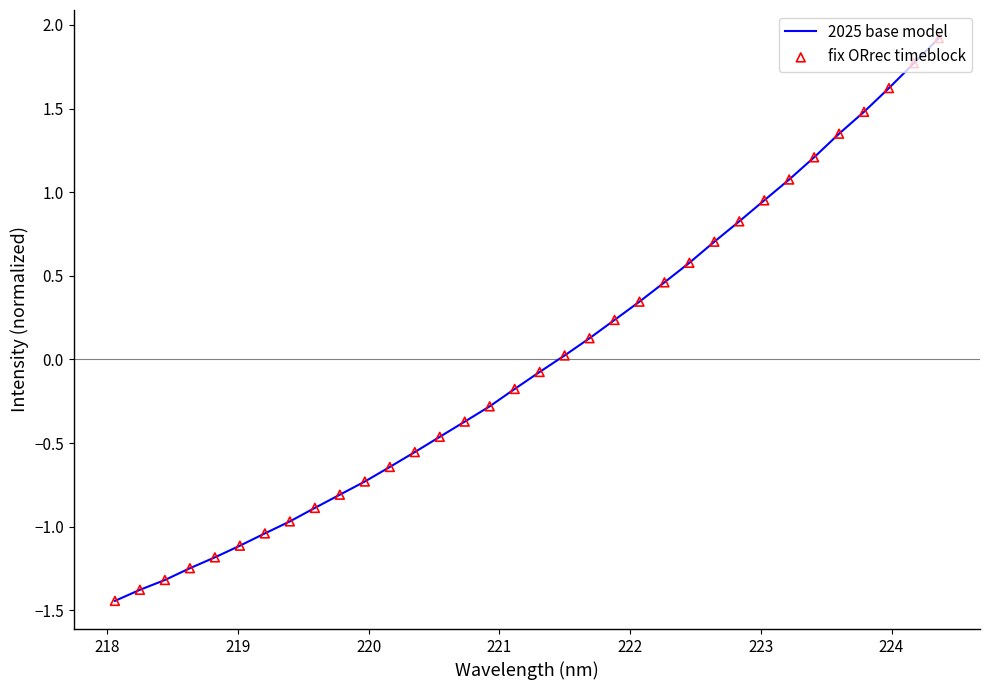

What is the maximum value shown in the chart?

1.9